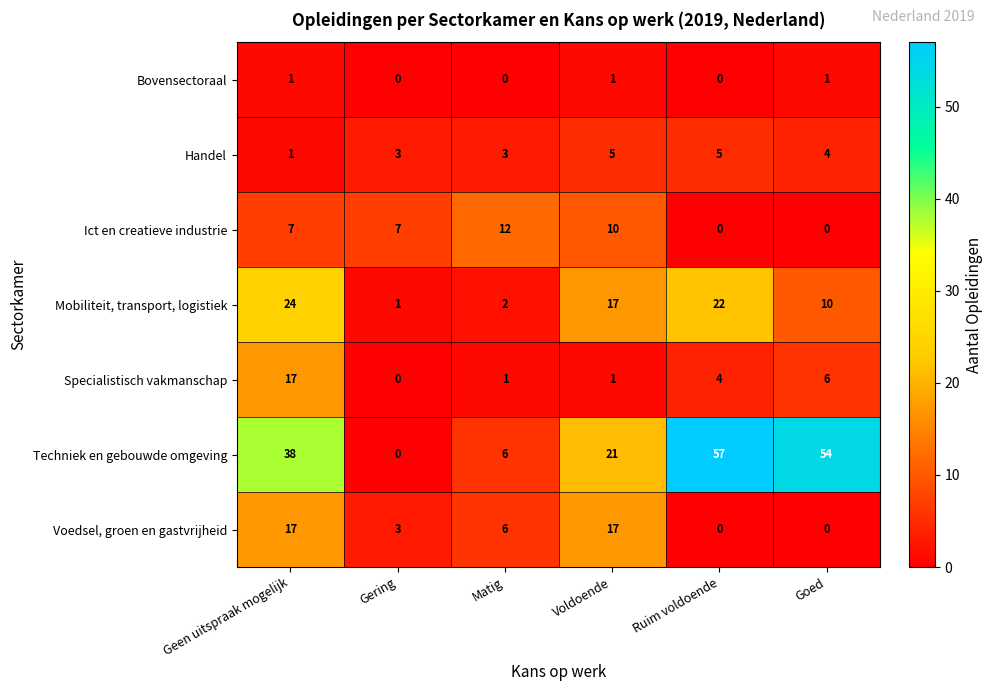

At which category is the sum across all series the highest?

Geen uitspraak mogelijk